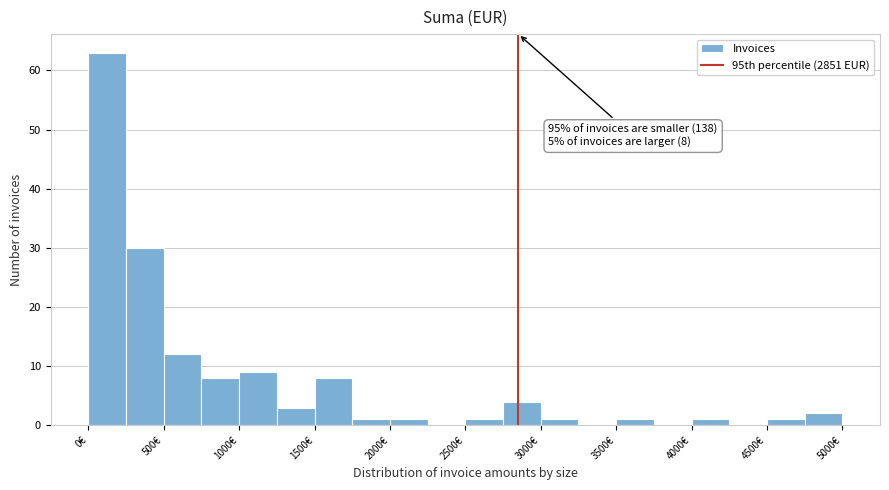

Which range on the x-axis has the tallest bar?

0 to 250